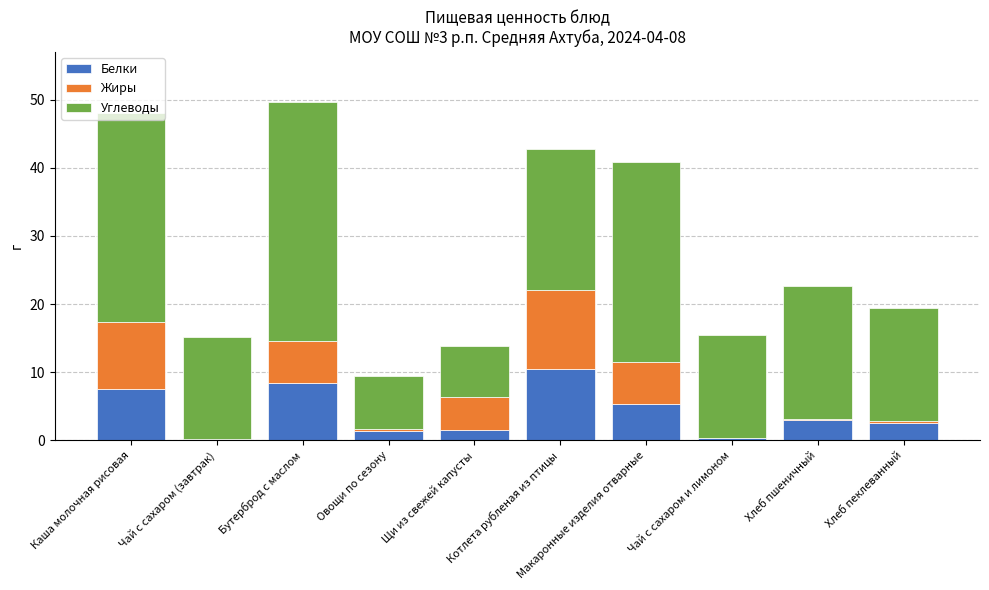

What is the highest value of the Белки series?

10.5